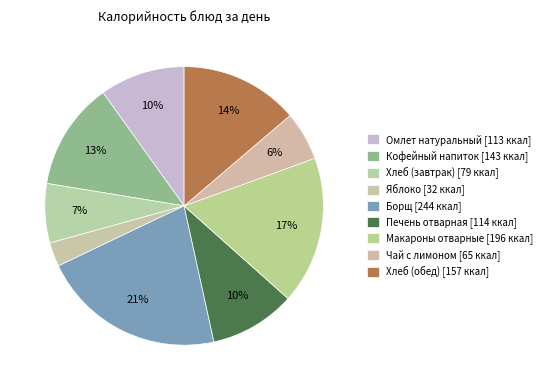

Count the number of slices in the pie.

9